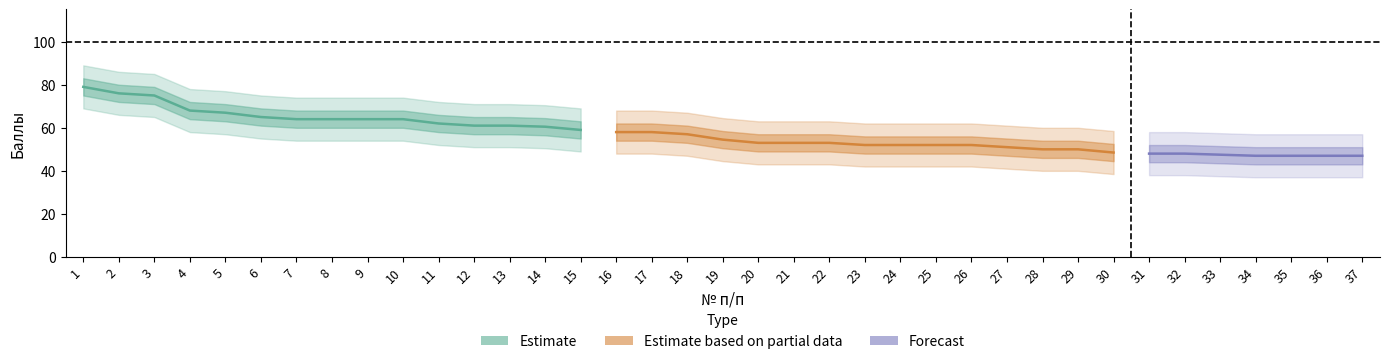

Is it true that Максимальный балл equals 164.5 at 37?

False